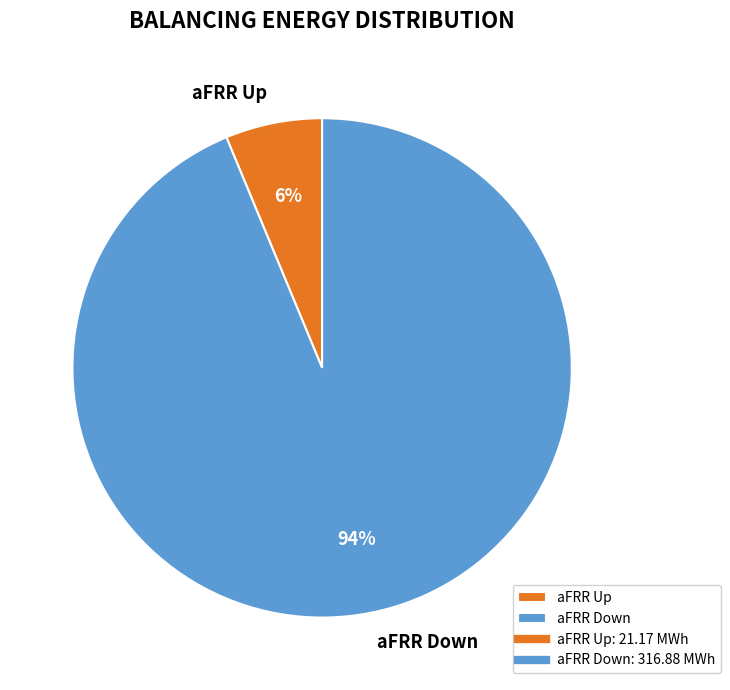

To the nearest percent, what is the combined percentage of aFRR Down and aFRR Up?

100%